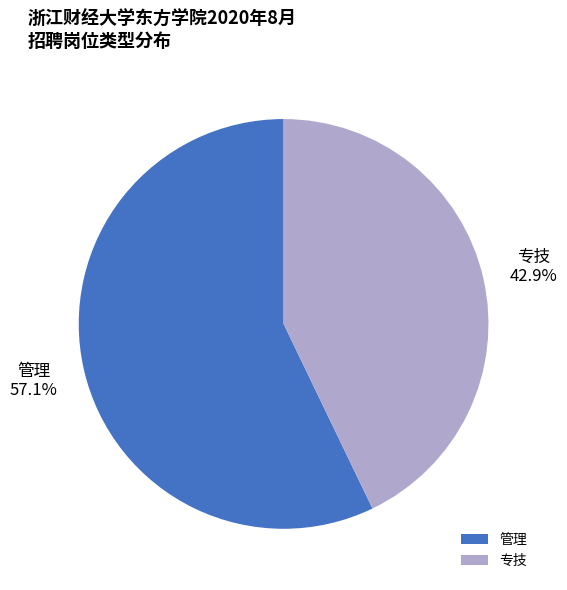

Does 管理 account for over 50% of the chart?

Yes